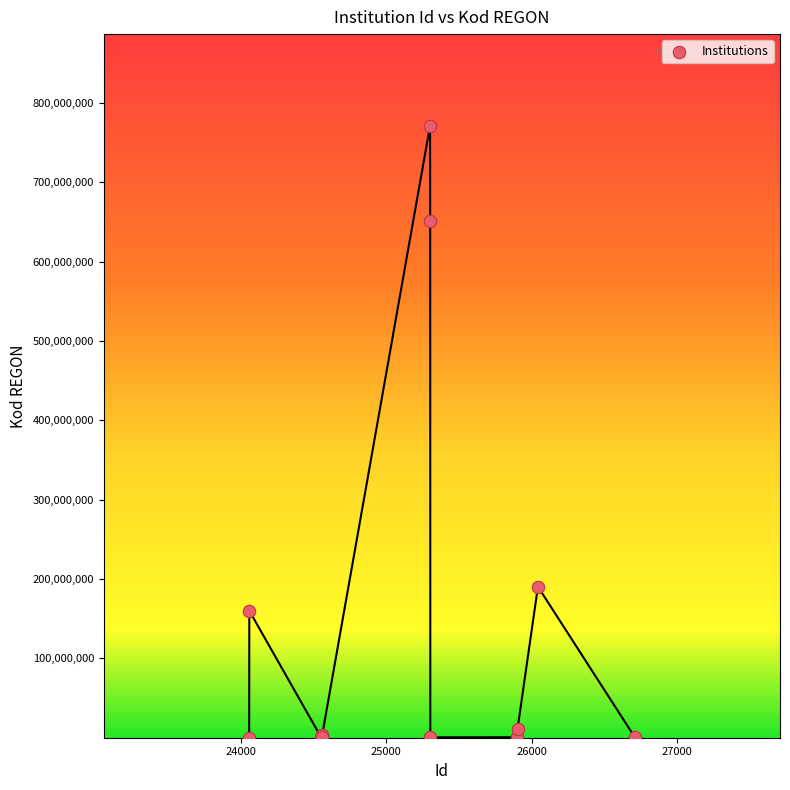

What Y value in the scatter plot is closest to 385631015?

190408759